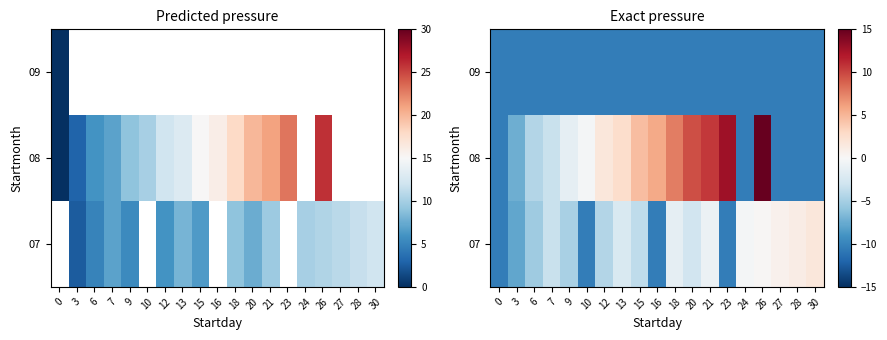

Where does the 08 series first go above 0?

12